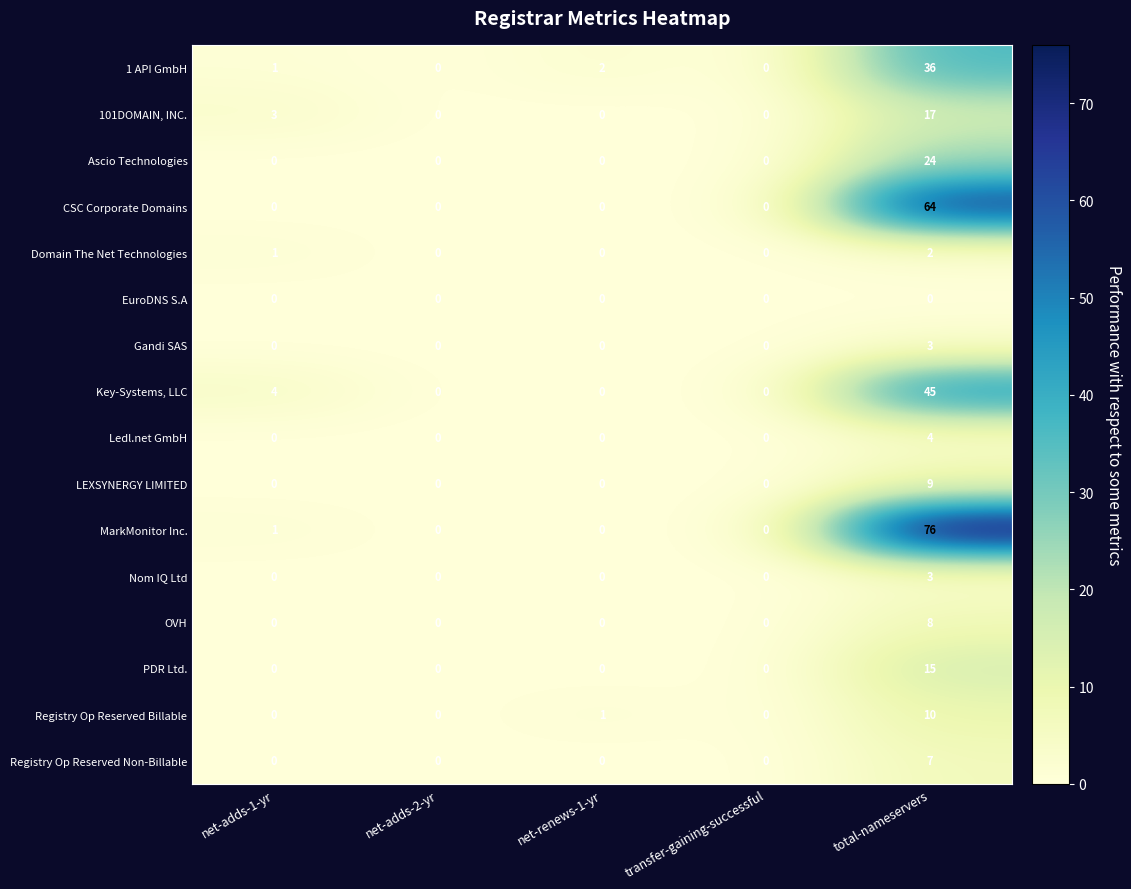

True or false: OVH has a value of 0 at net-renews-1-yr.

True